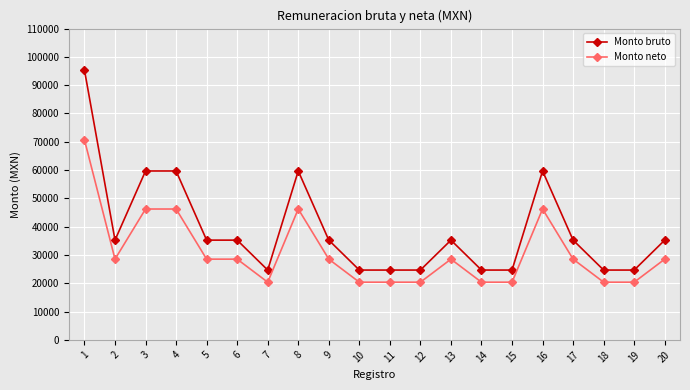

What is the difference between the highest and lowest values at 13?

6721